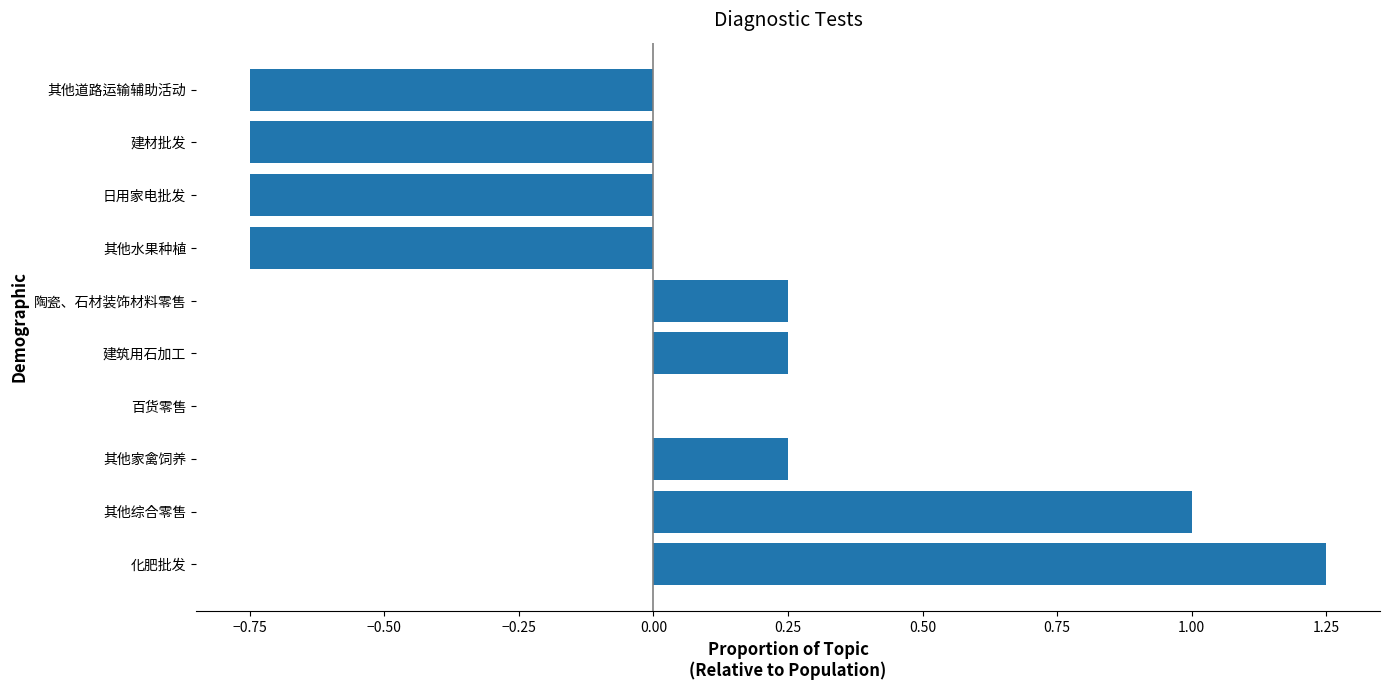

At which category does the chart reach its peak across all series?

化肥批发